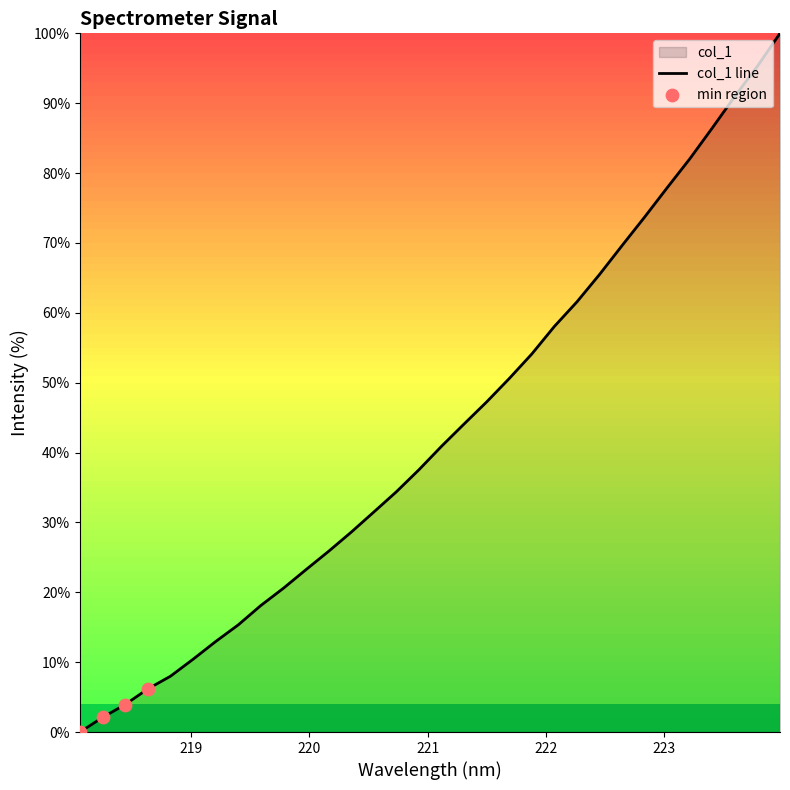

Approximately how many times larger is the value at 218.6332 compared to 223.0264?

0.1